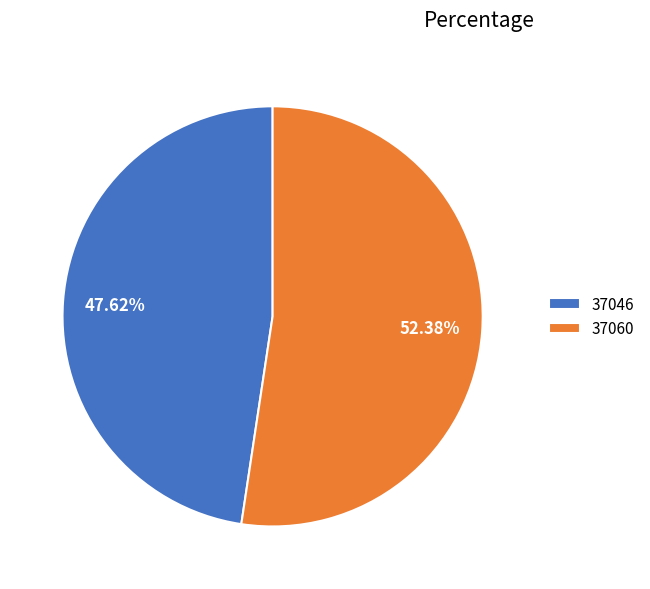

Combined, what portion of the pie is 37060 and 37046?

100.0%